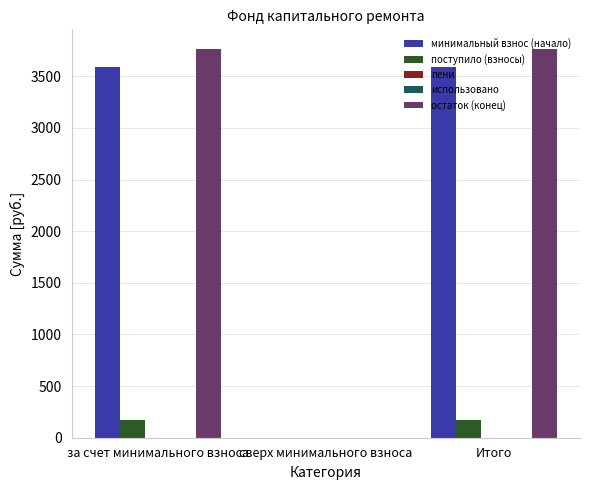

What is the average value of the остаток (конец) series?

2511.4